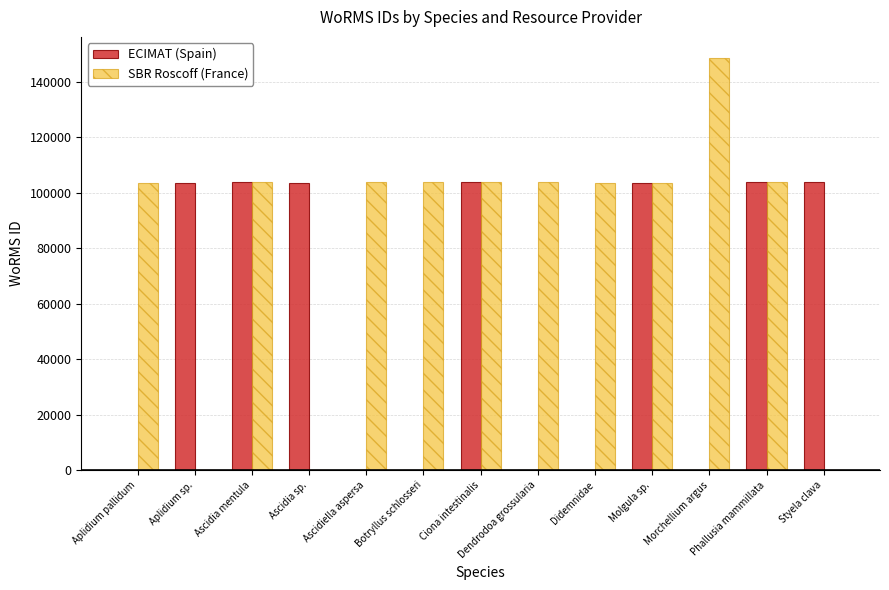

What is the total value across all series at Phallusia mammillata?

207448